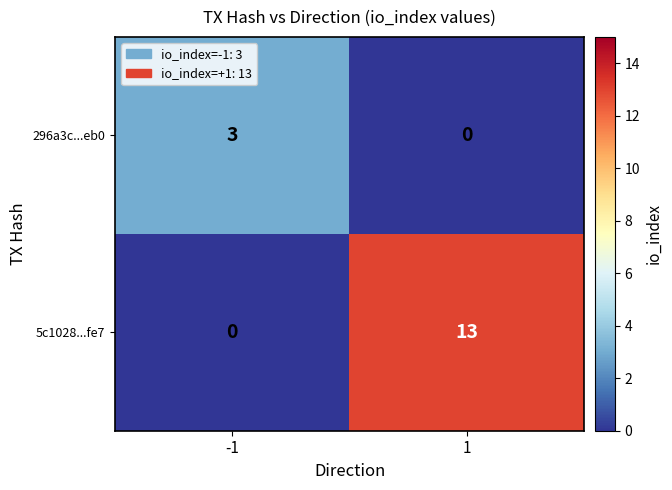

What is the total value across all series at -1?

3